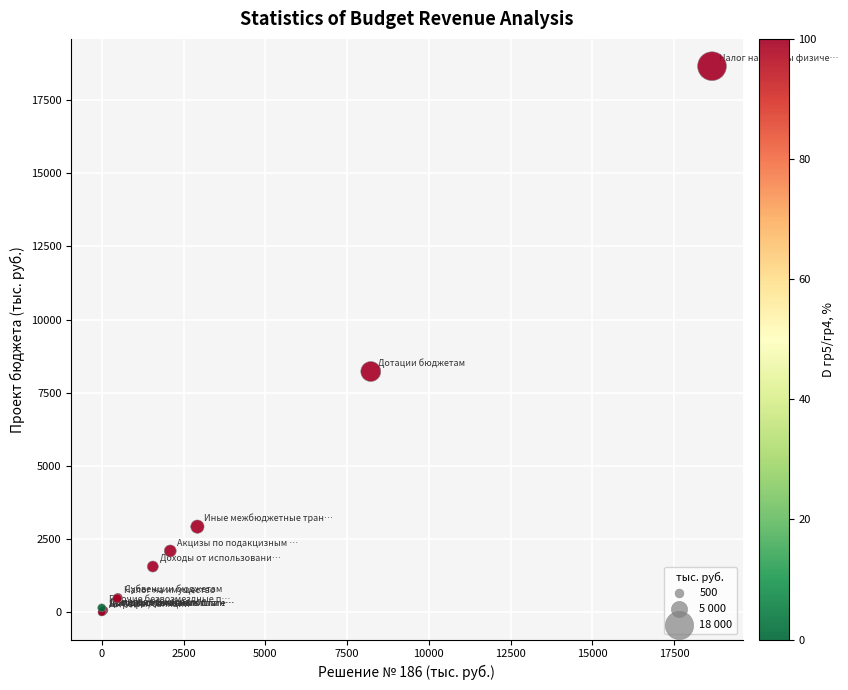

What Y value in the scatter plot is closest to 9327?

8223.5